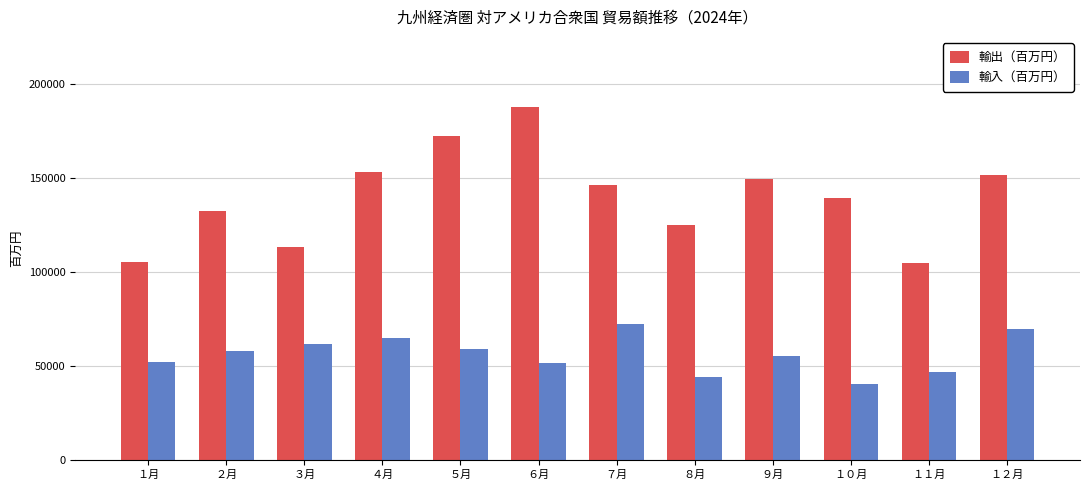

At which label does 輸入（百万円） reach its peak?

７月